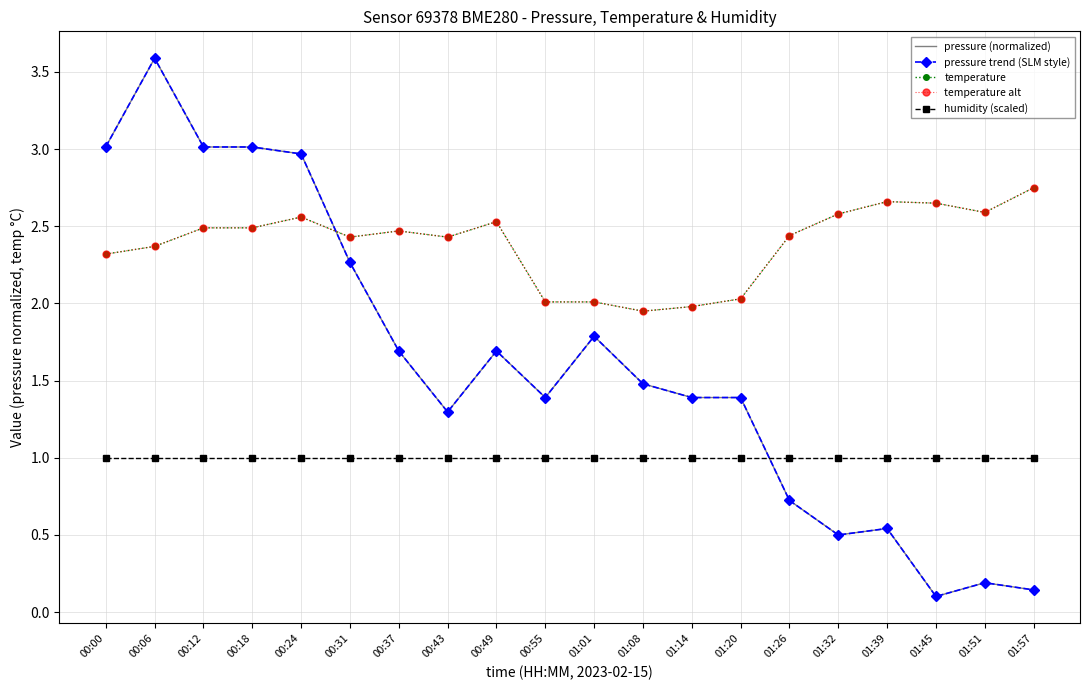

The value of temperature at 00:31 is 3.6. True or false?

False